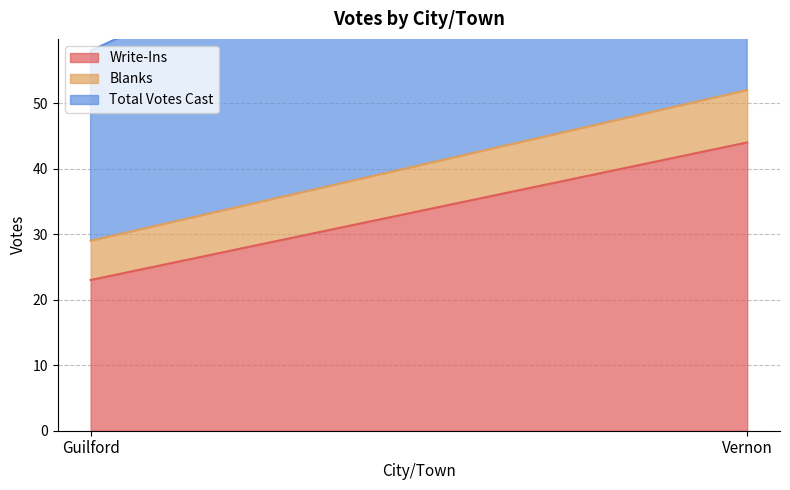

What is the sum of the Total Votes Cast values at Guilford and Vernon?

81